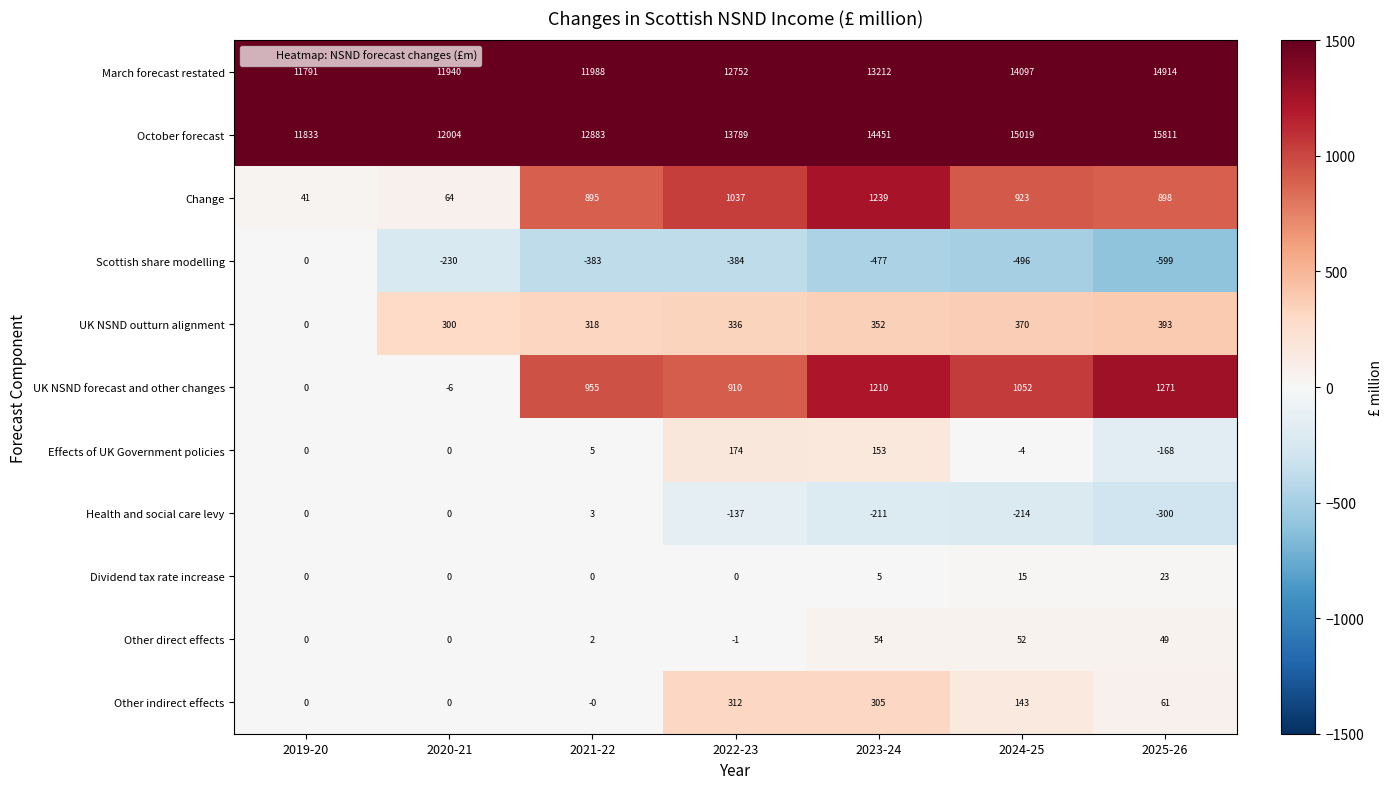

Is the value of Dividend tax rate increase at 2024-25 greater than the value of Effects of UK Government policies at 2022-23?

No